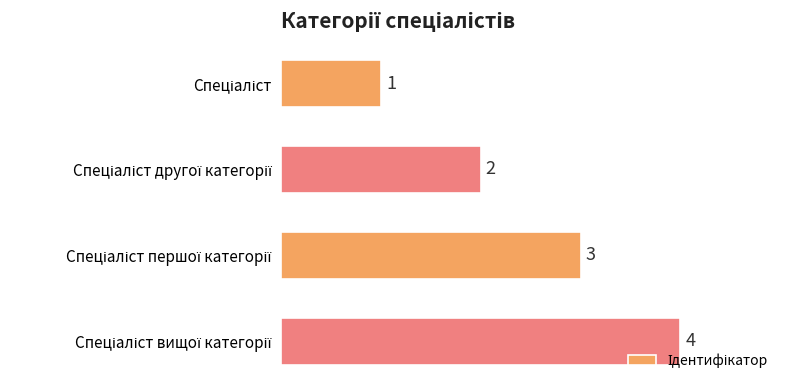

How many values are between 2 and 4?

3